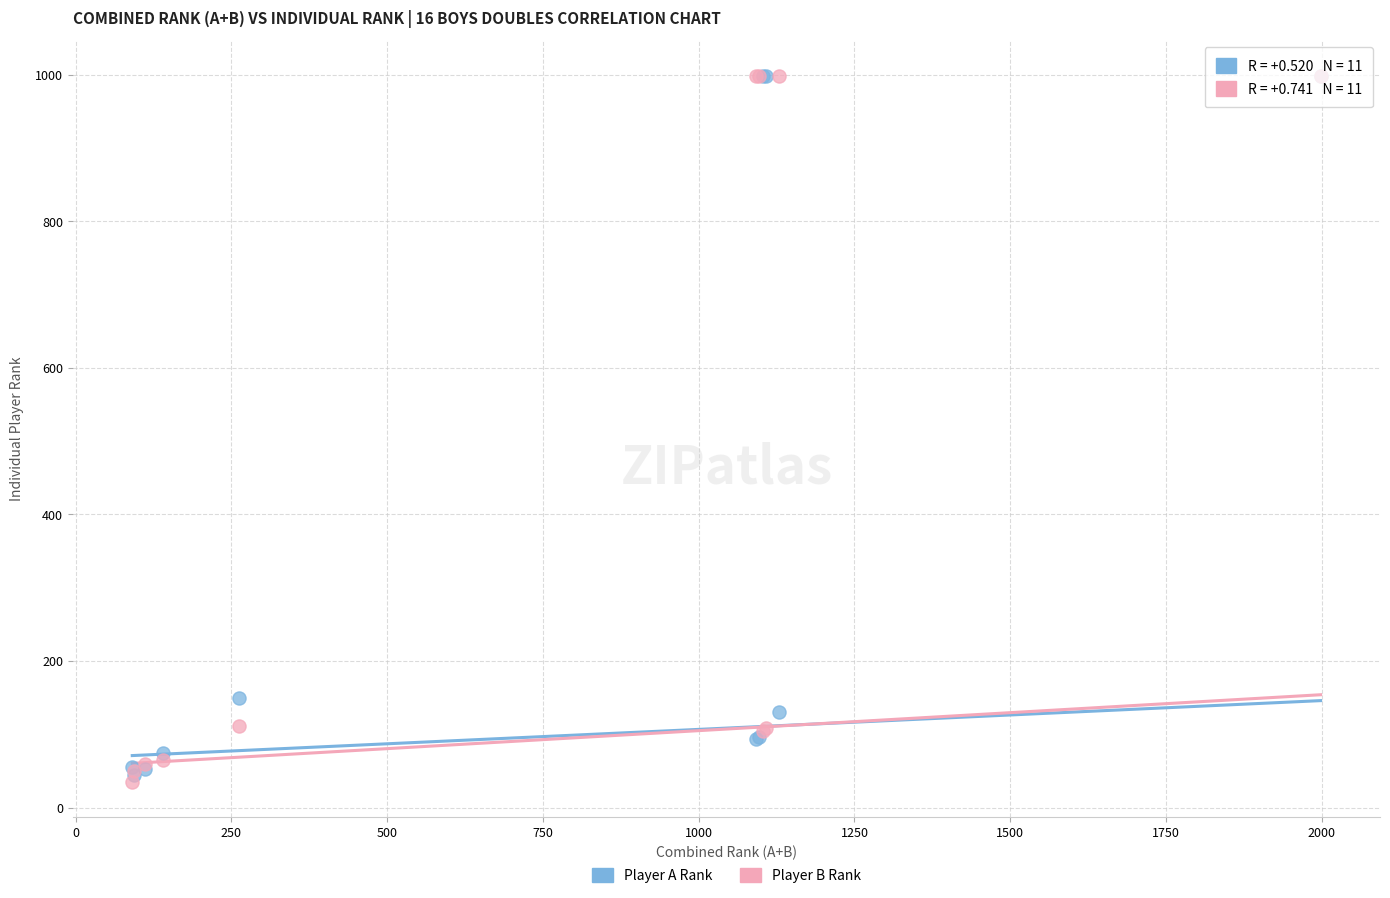

Across all series, what Y value is closest to 517?

150